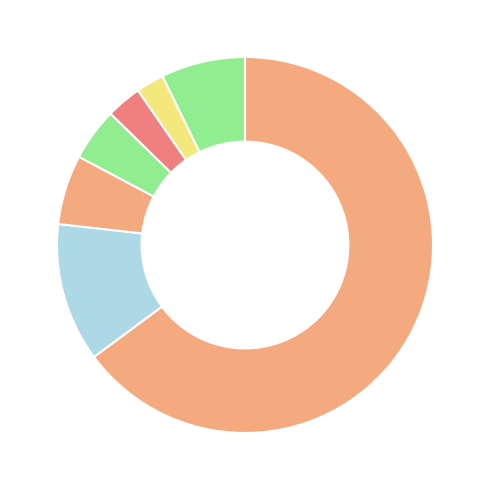

How many segments does this pie chart have?

7